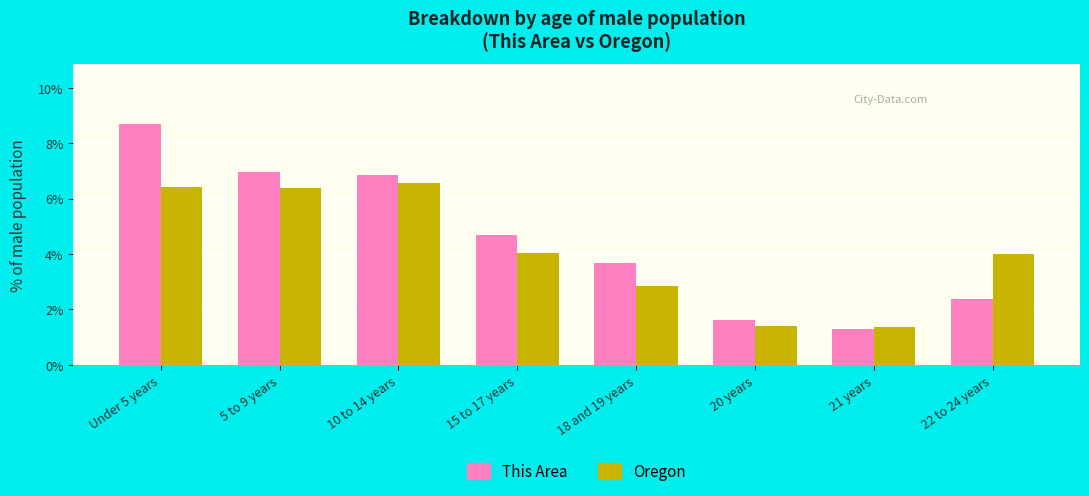

Which series has the largest total across all categories?

This Area